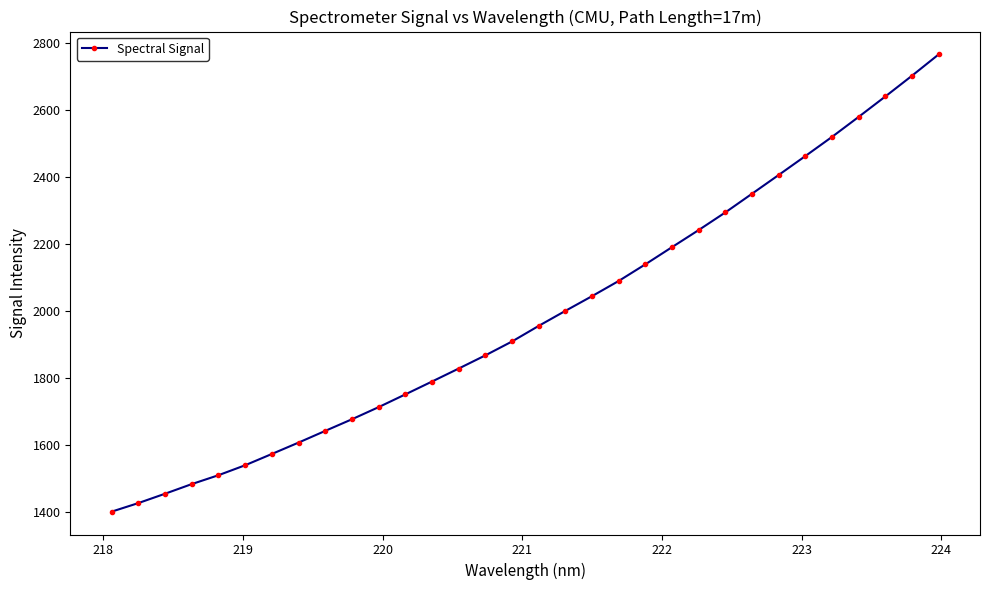

What is the difference between the maximum and second lowest values?

1339.4